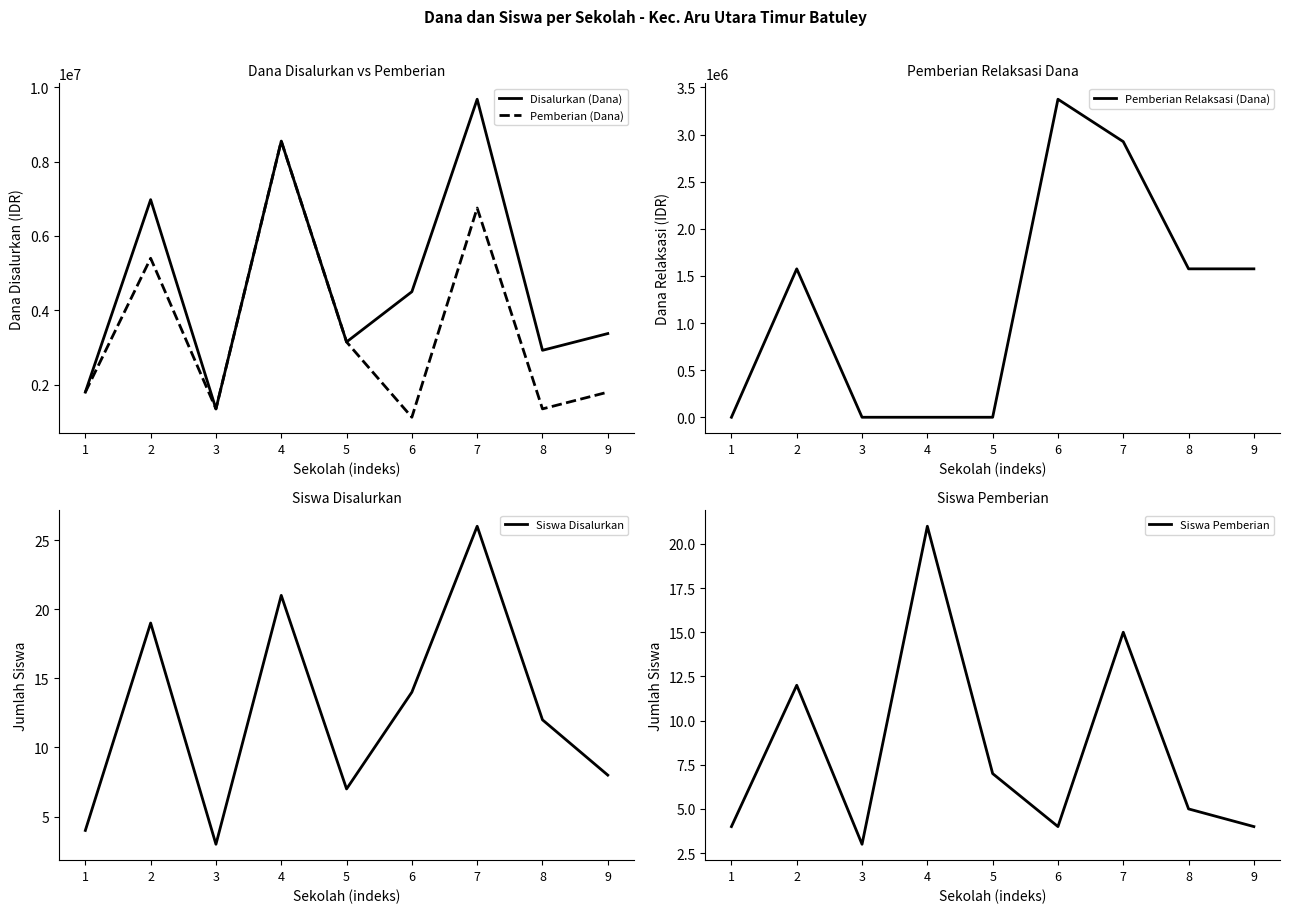

At which label is Pemberian (Dana) closest to 4837500?

2